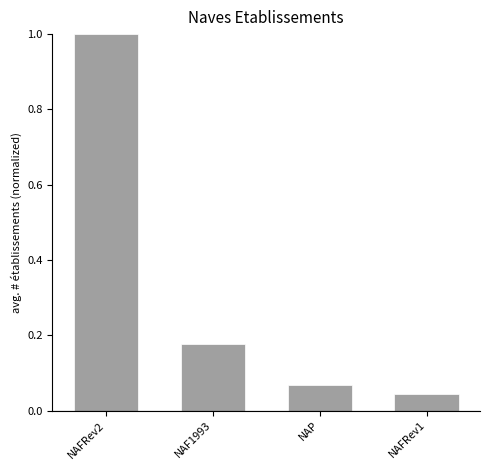

At which label is the value closest to 0?

NAFRev1